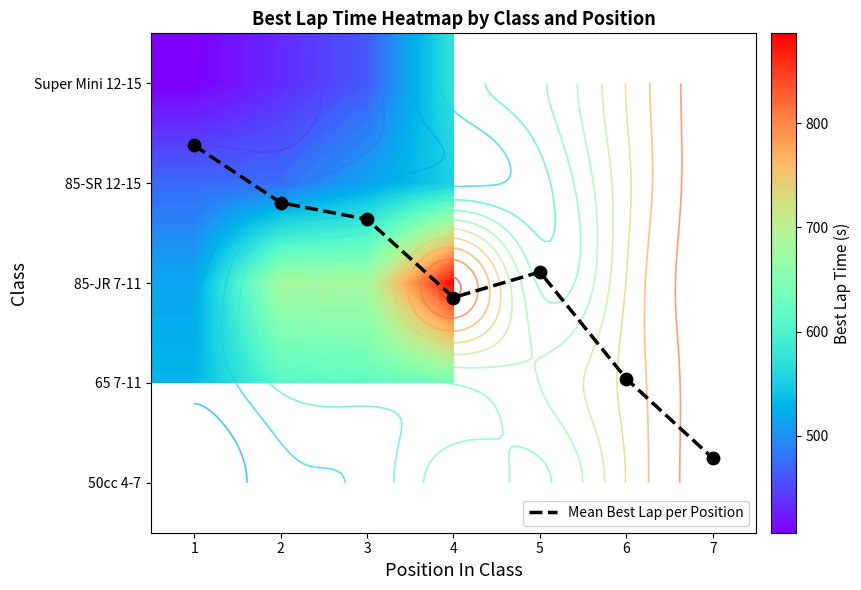

True or false: 85-SR 12-15 has a value of 472.6 at 1.

True